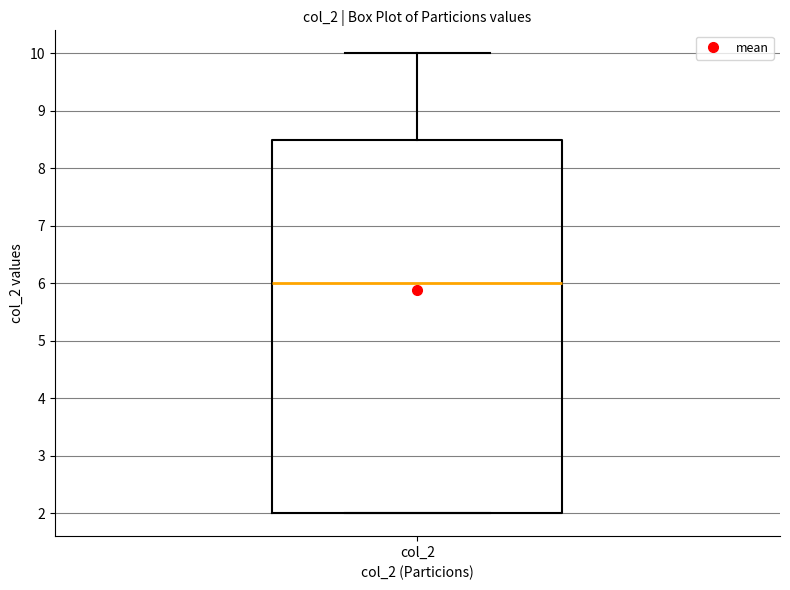

Where does the median line of the box for col_2 sit on the y-axis? The values are not printed on the chart, so give them approximately, as read against the axis.

6.0